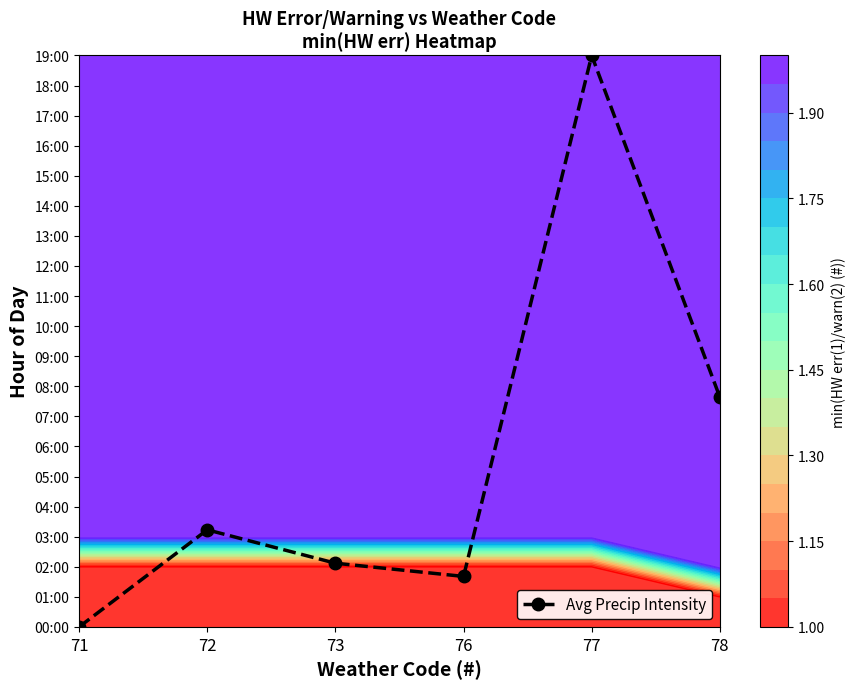

At which label does the data first exceed 3?

72